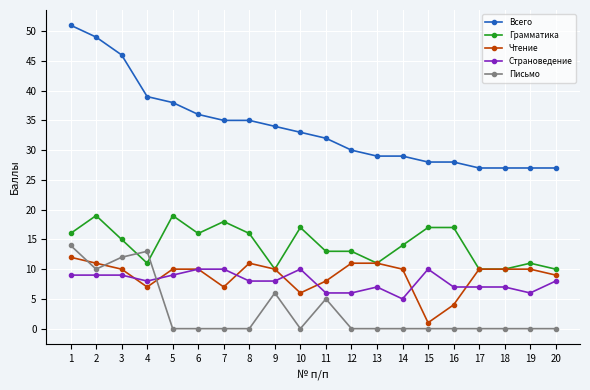

True or false: Страноведение has more than 1 points higher than both neighbors.

True